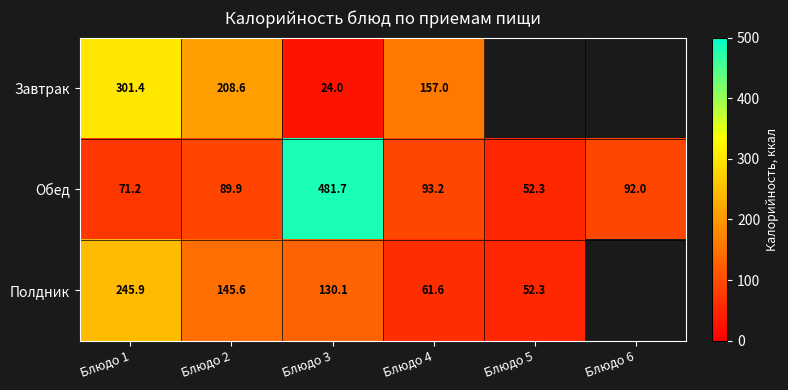

Where is Обед nearest to the value 267?

Блюдо 4